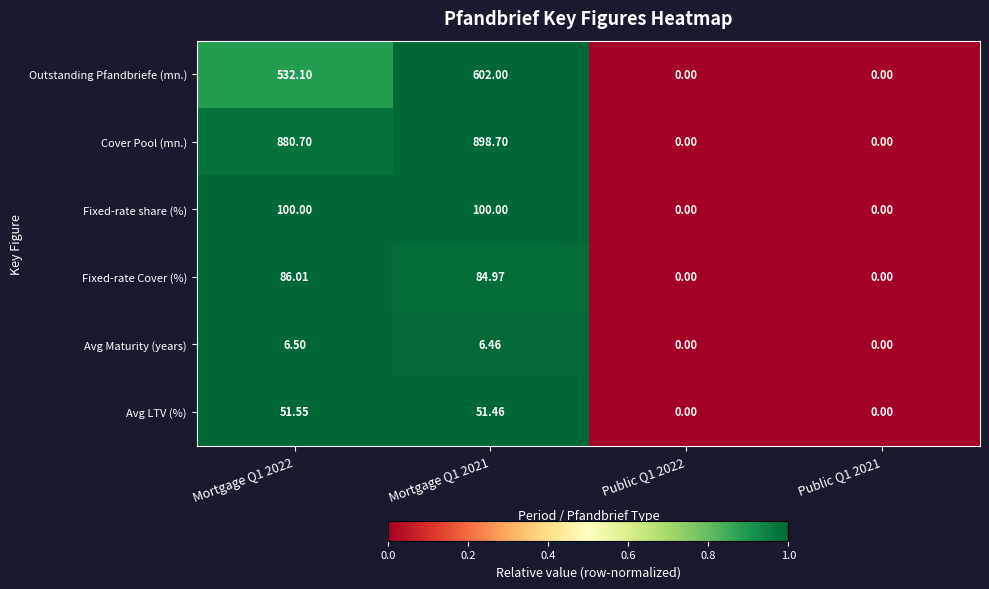

Which series has the largest total across all categories?

Cover Pool (mn.)